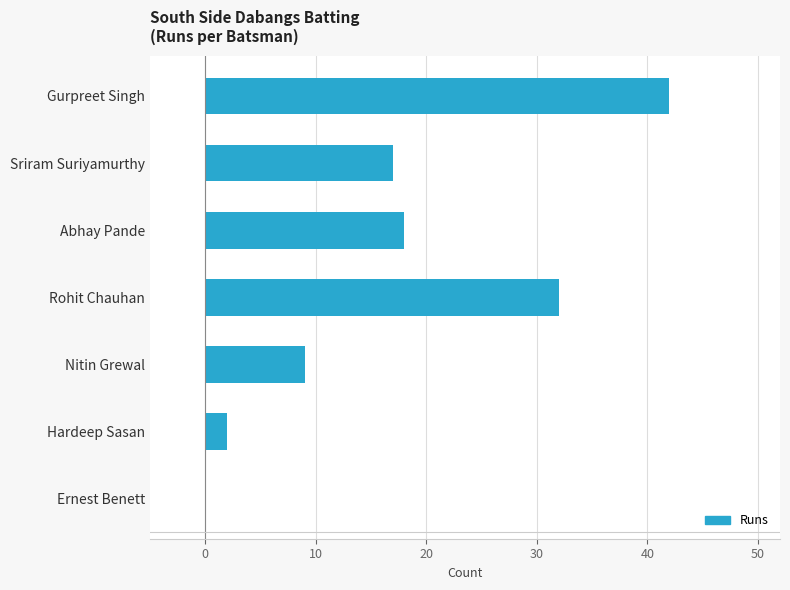

What is the approximate value at Rohit Chauhan, to the nearest 5?

30